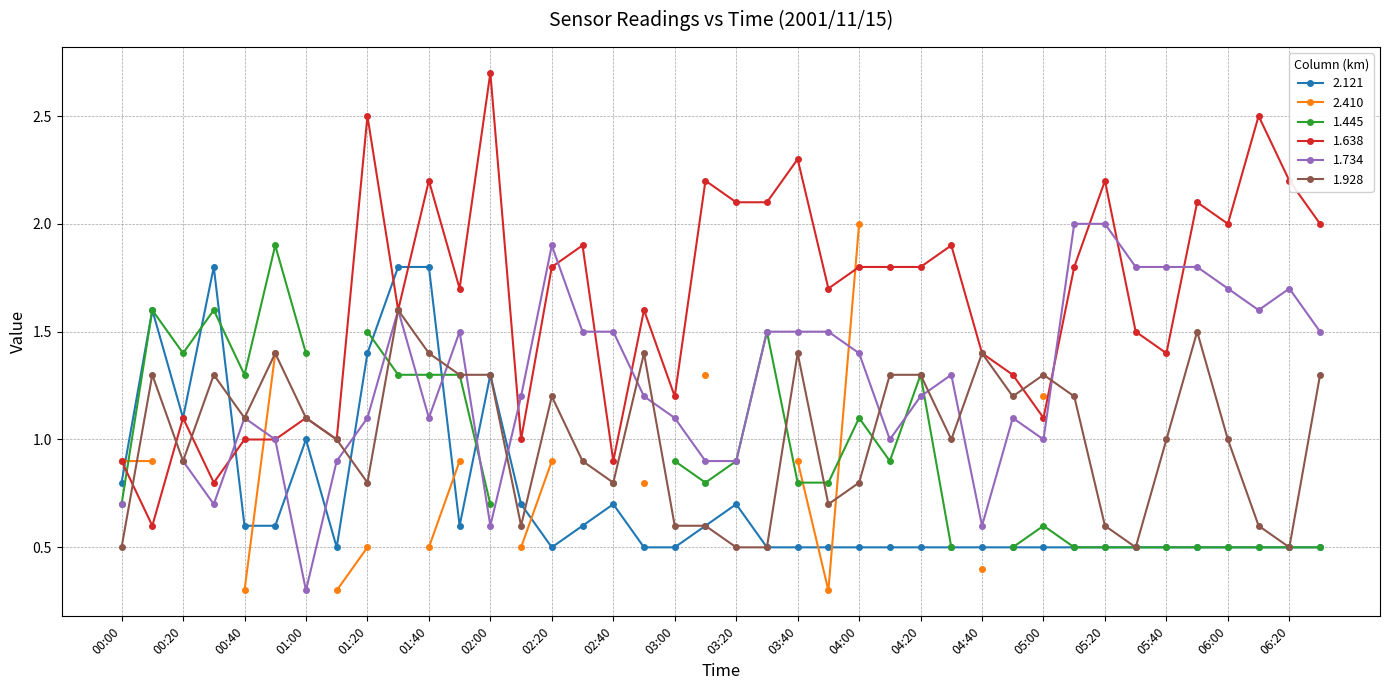

Which series has the largest range (max minus min)?

1.638